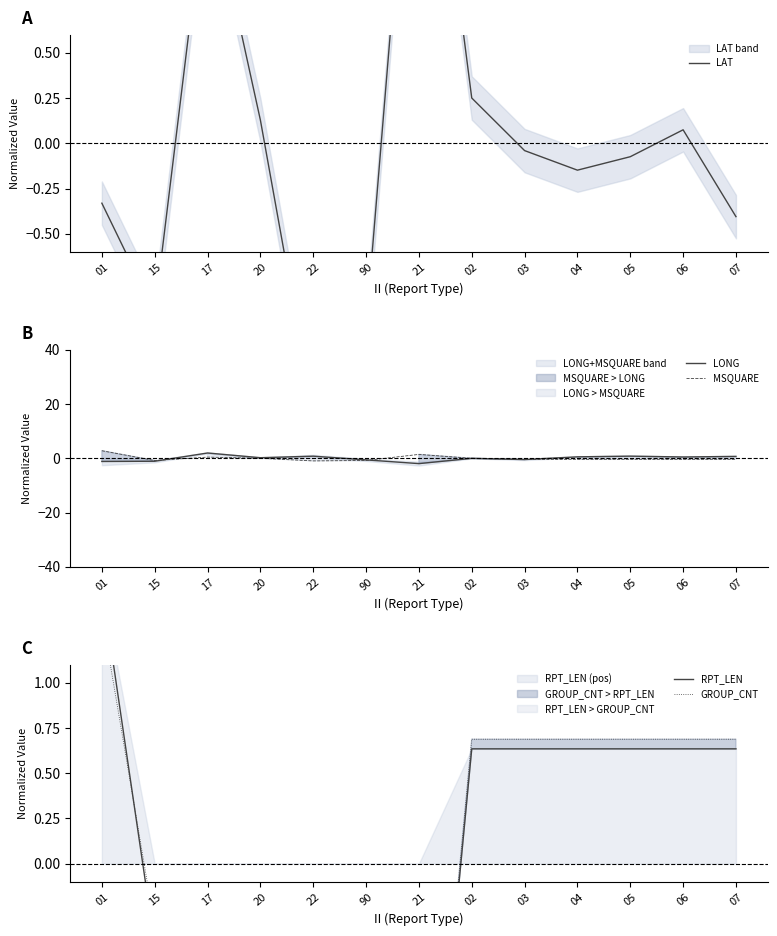

Reading left to right, transcribe all the data shown in this chart.

LAT: 01=-0.3	15=-0.9	17=1.5	20=0.1	22=-1.5	90=-1.0	21=2.5	02=0.3	03=-0.0	04=-0.1	05=-0.1	06=0.1	07=-0.4
LONG: 01=-1.2	15=-1.1	17=1.9	20=0.2	22=0.8	90=-0.6	21=-2.0	02=-0.0	03=-0.5	04=0.5	05=0.8	06=0.5	07=0.7
MSQUARE: 01=2.8	15=-0.8	17=0.4	20=-0.0	22=-1.0	90=-0.8	21=1.4	02=-0.0	03=-0.4	04=-0.4	05=-0.4	06=-0.4	07=-0.4
RPT_LEN: 01=1.5	15=-0.4	17=-1.1	20=-0.9	22=-0.2	90=-0.3	21=-2.4	02=0.6	03=0.6	04=0.6	05=0.6	06=0.6	07=0.6
GROUP_CNT: 01=1.4	15=-0.3	17=-1.0	20=-1.0	22=-0.3	90=-0.3	21=-2.4	02=0.7	03=0.7	04=0.7	05=0.7	06=0.7	07=0.7